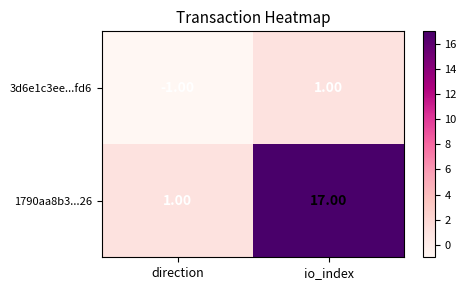

What is the spread (max minus min) of values at direction?

2